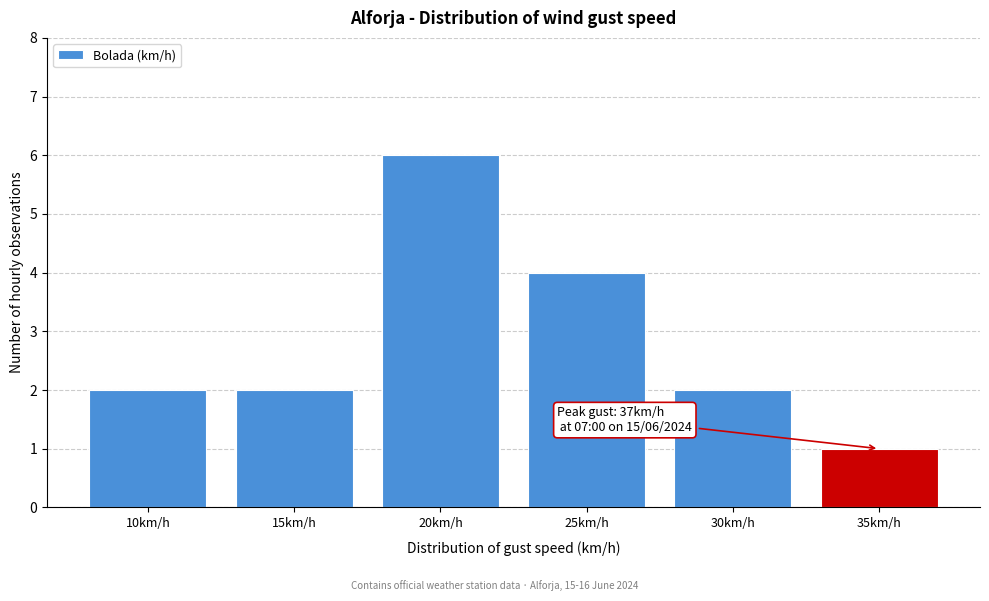

Reading left to right, transcribe all the data shown in this chart.

2	2	6	4	2	1